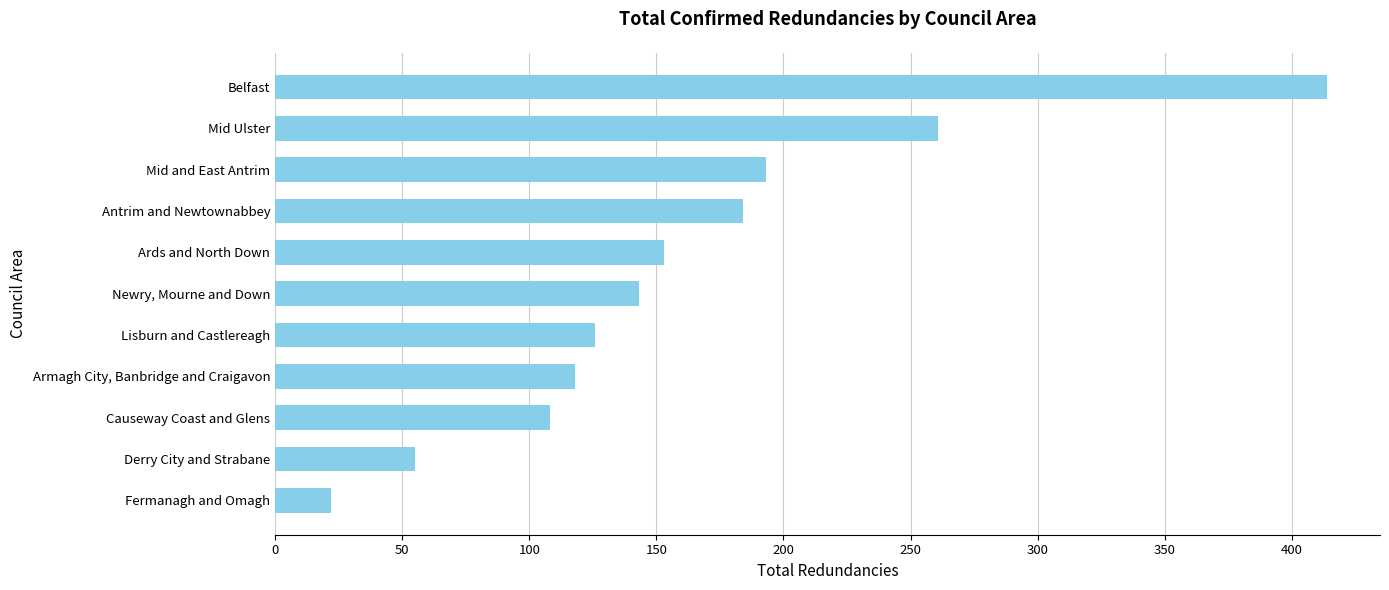

Is it true that the value at Belfast is 704?

False